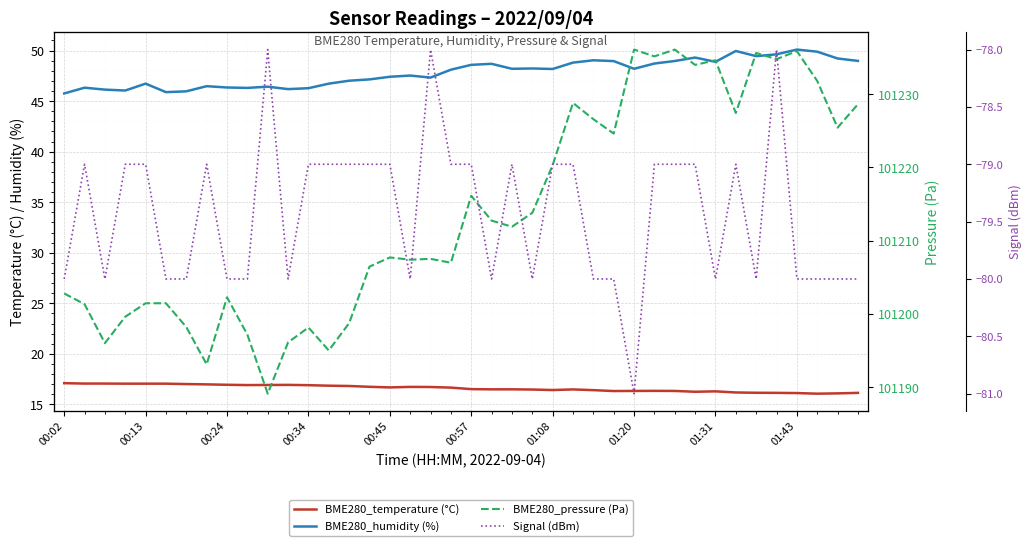

Which series changed the most between 12 and 21?

BME280_pressure (Pa)